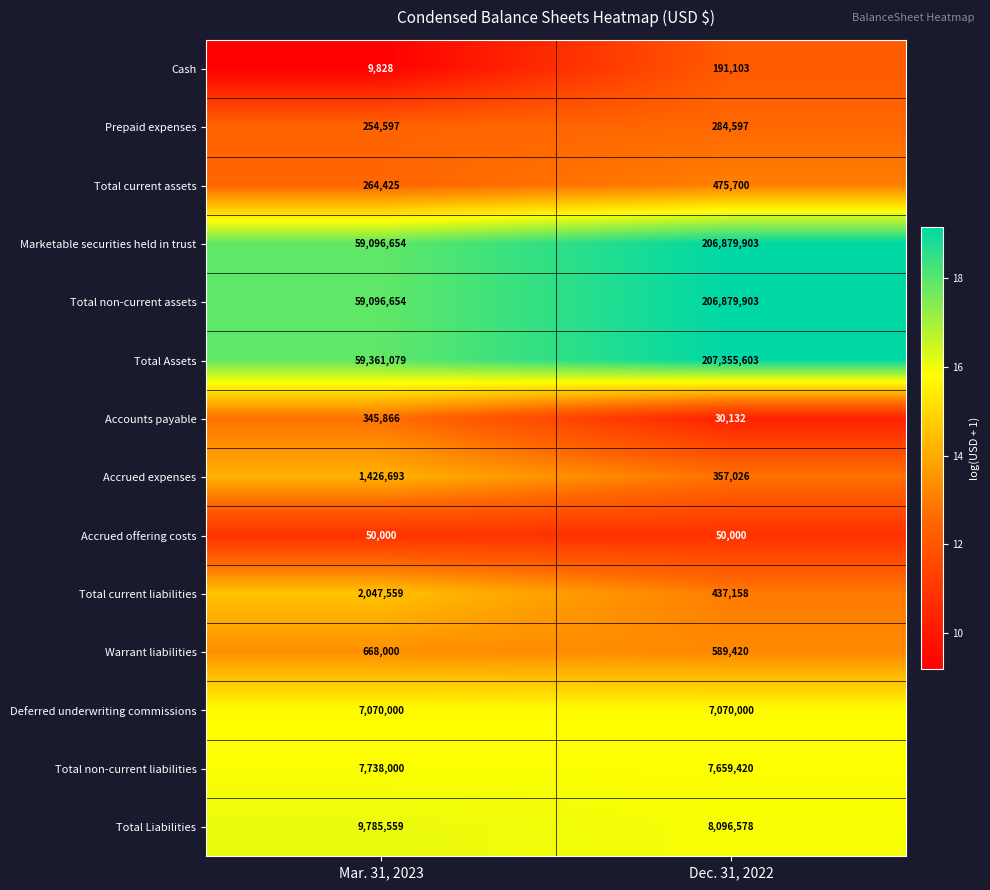

What is the lowest value of the Accounts payable series?

30132